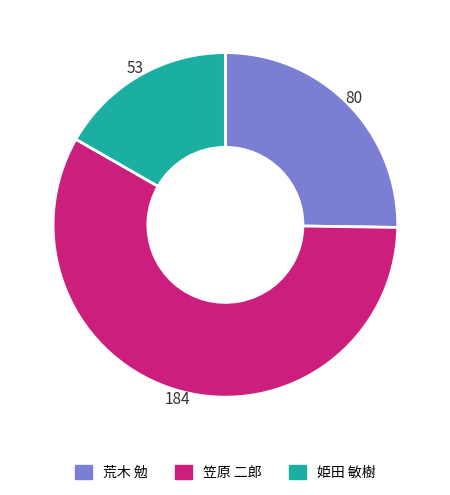

What is the largest slice in the pie chart?

笠原 二郎